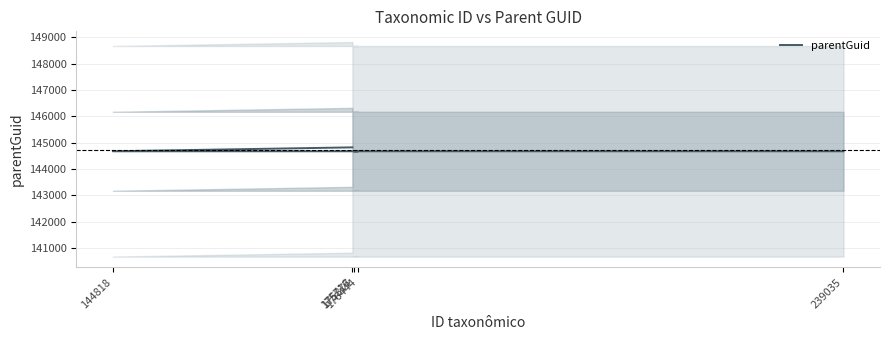

The value at 176444 is 144669. True or false?

True